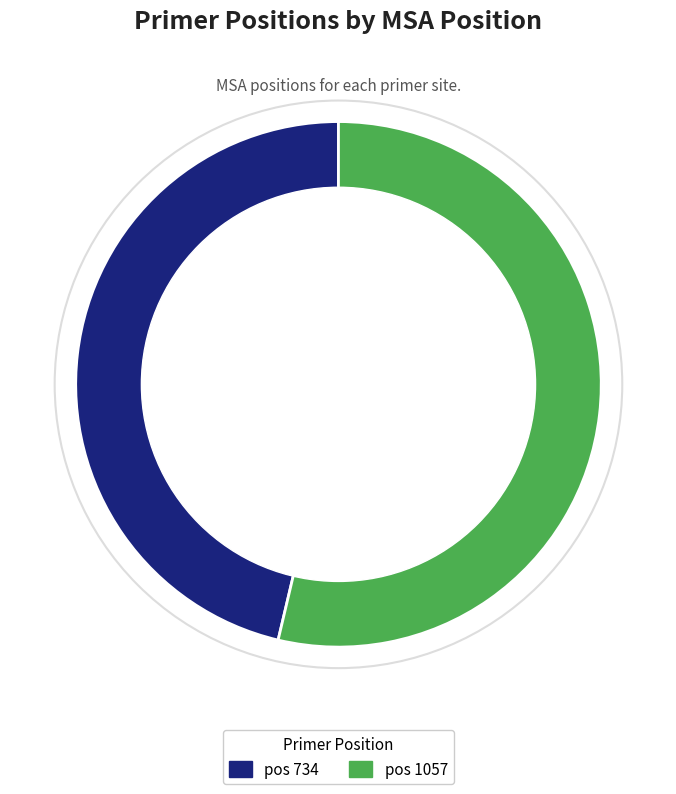

How many slices are in this pie chart?

2